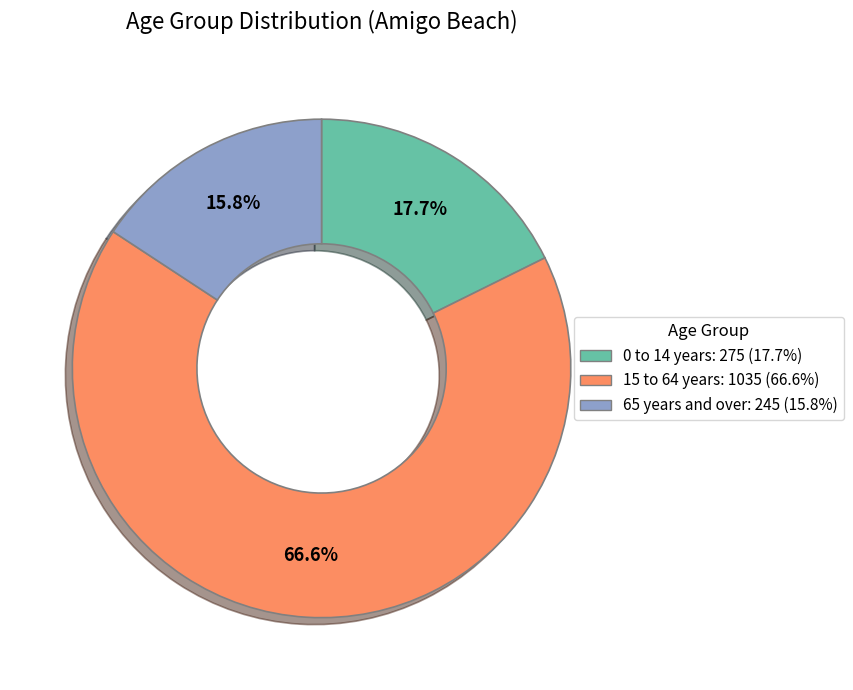

Which slice represents more than half of the pie?

15 to 64 years